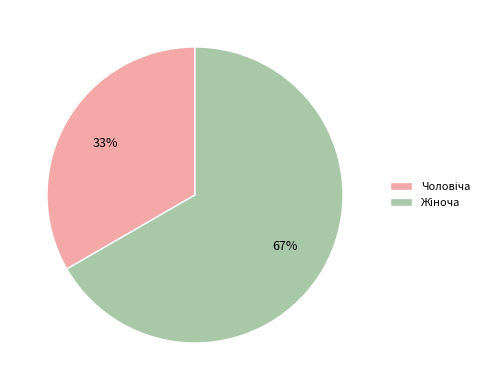

How many segments does this pie chart have?

2